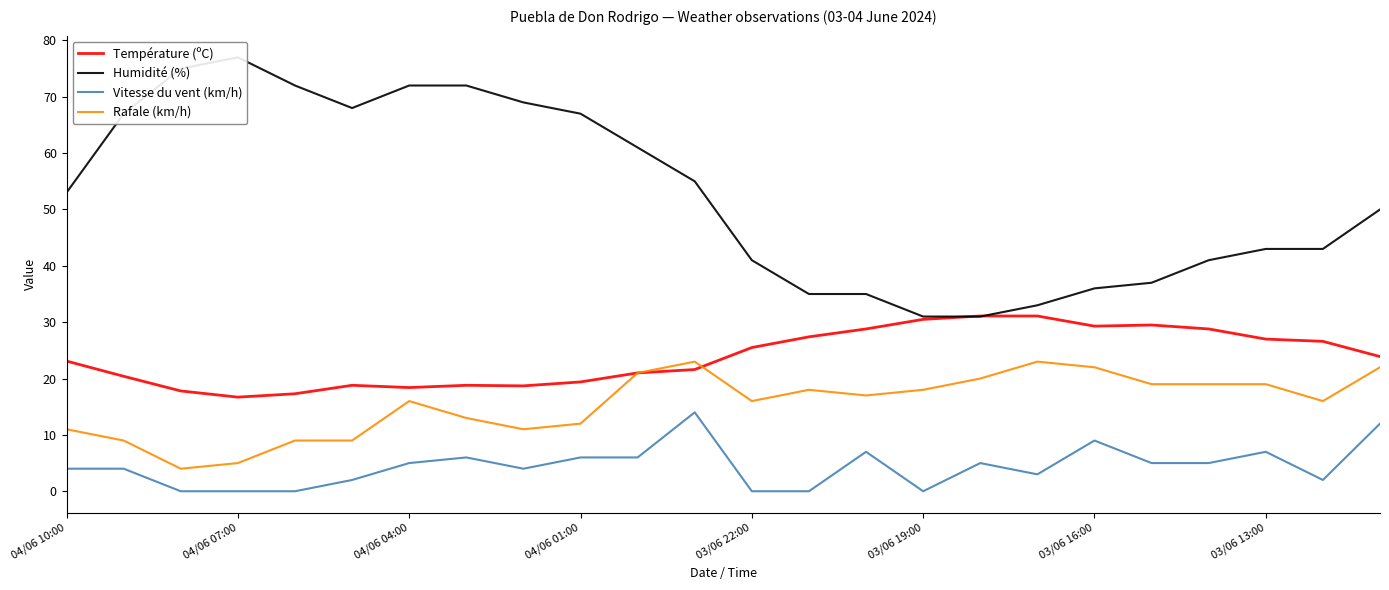

The Rafale (km/h) series shows 12.0 at 04/06 01:00. True or false?

True